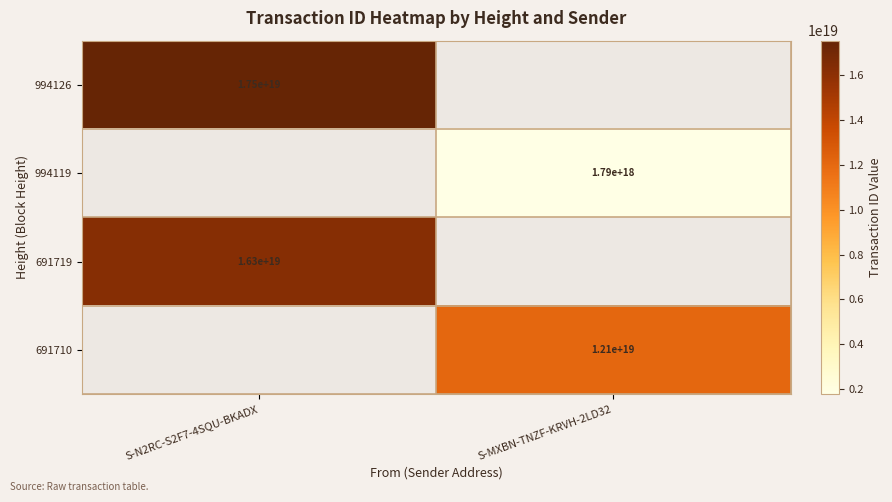

Is it true that 691710 equals 20968605080593141760 at S-MXBN-TNZF-KRVH-2LD32?

False